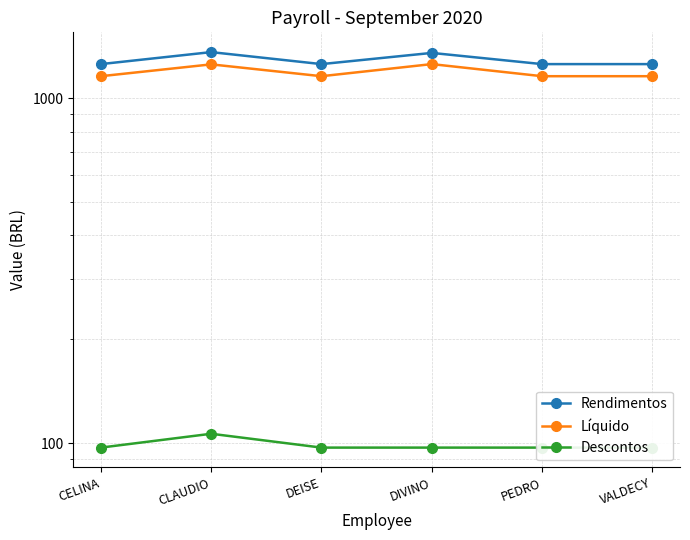

At which category does Rendimentos reach its first local peak?

CLAUDIO